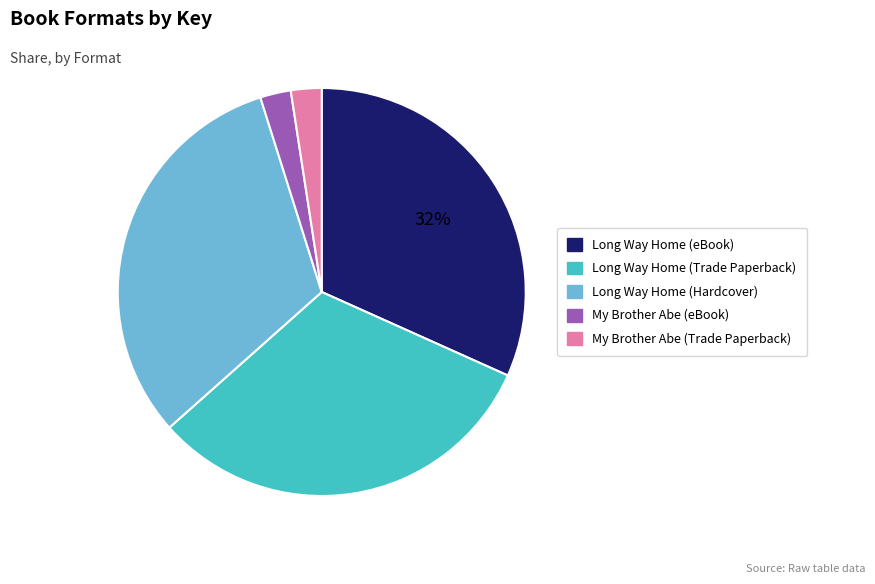

How many segments does this pie chart have?

5